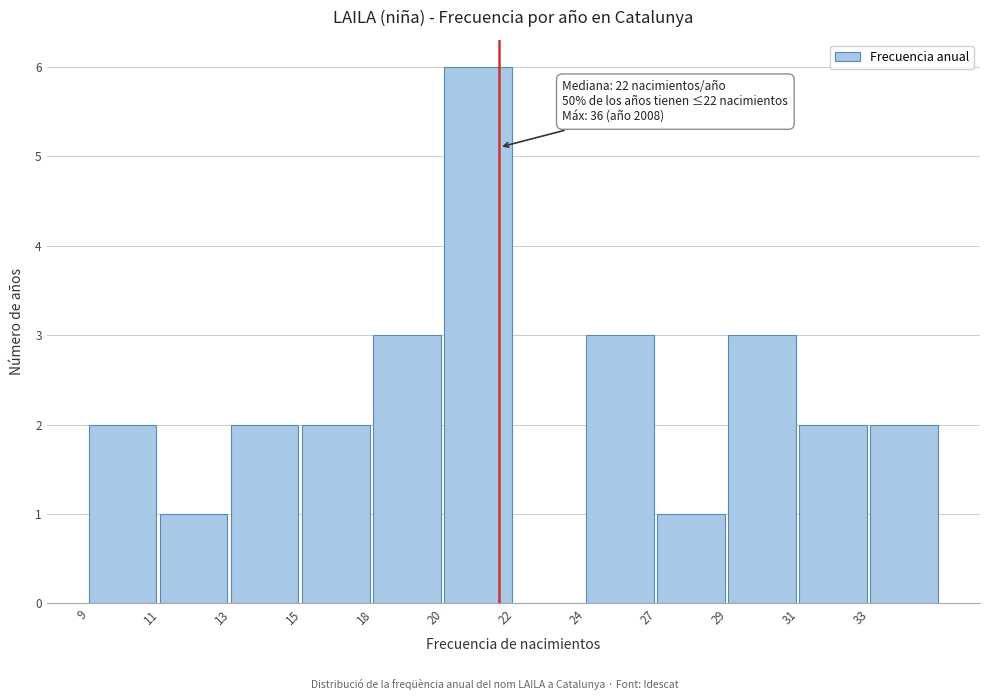

Reading left to right, list all the values displayed in this chart.

9=2	11=1	13=2	15=2	18=3	20=6	22=0	24=3	27=1	29=3	31=2	33=2